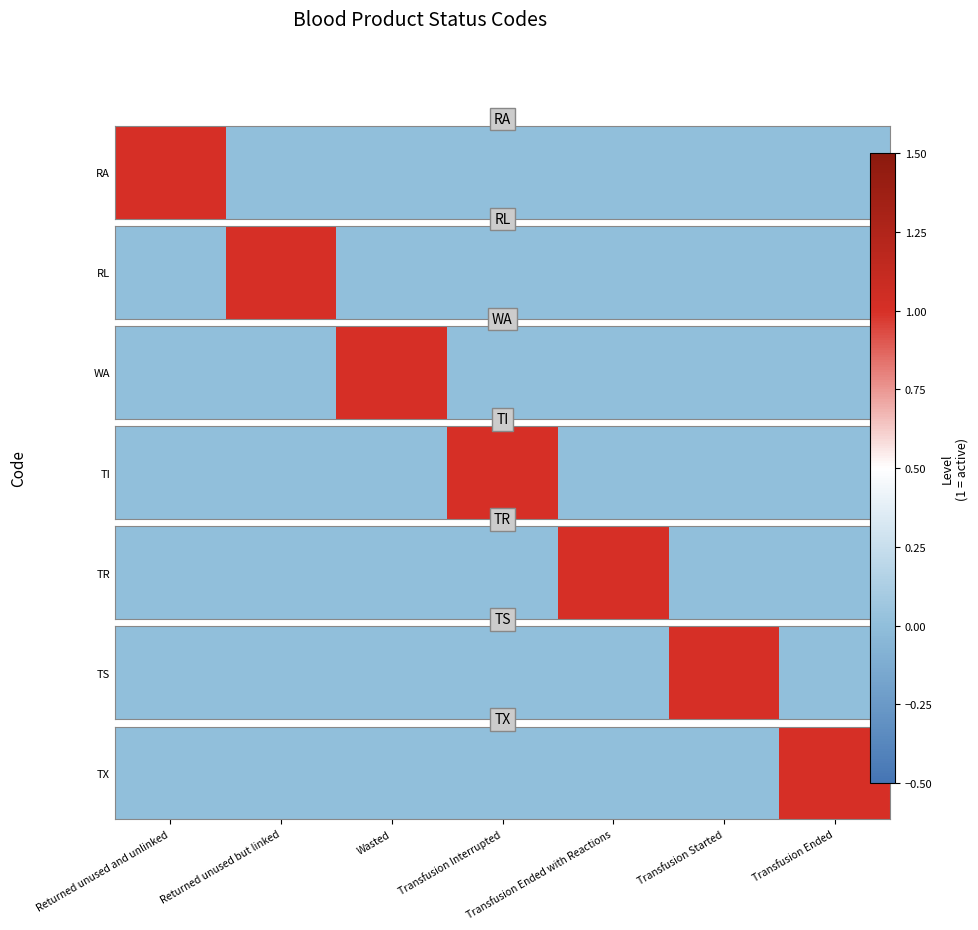

List the labels in order of value, largest first.

Transfusion Ended, Returned unused and unlinked, Returned unused but linked, Wasted, Transfusion Interrupted, Transfusion Ended with Reactions, Transfusion Started